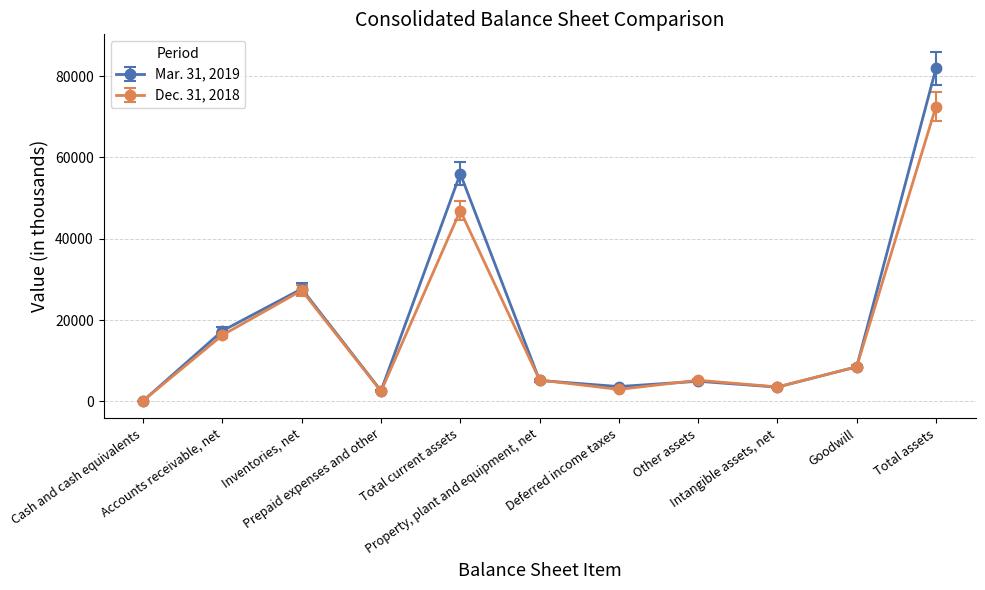

What is the sum of the Mar. 31, 2019 values at Inventories, net and Property, plant and equipment, net?

32862